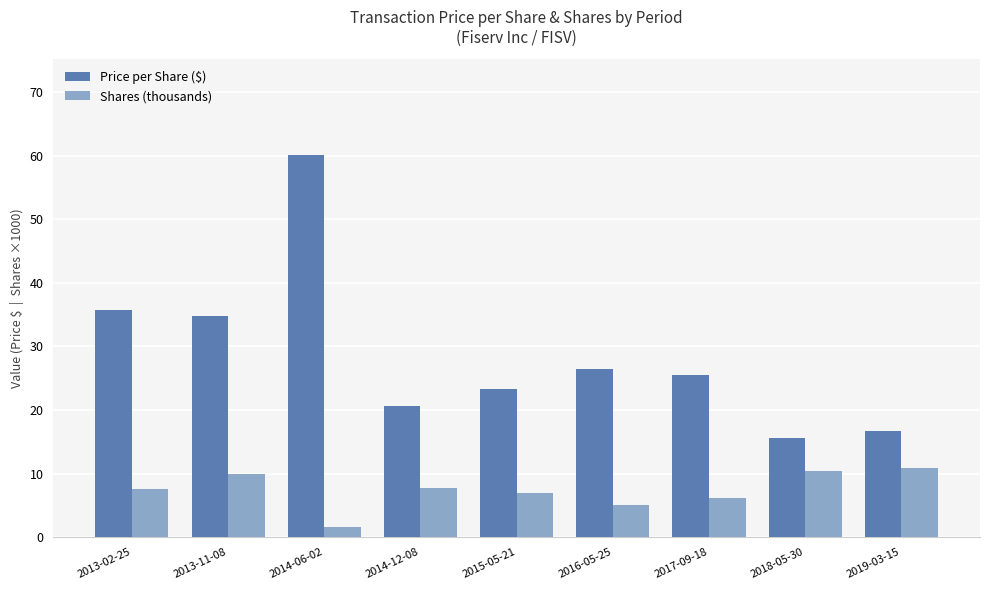

What are all the series names shown in the legend?

Price per Share ($), Shares (thousands)